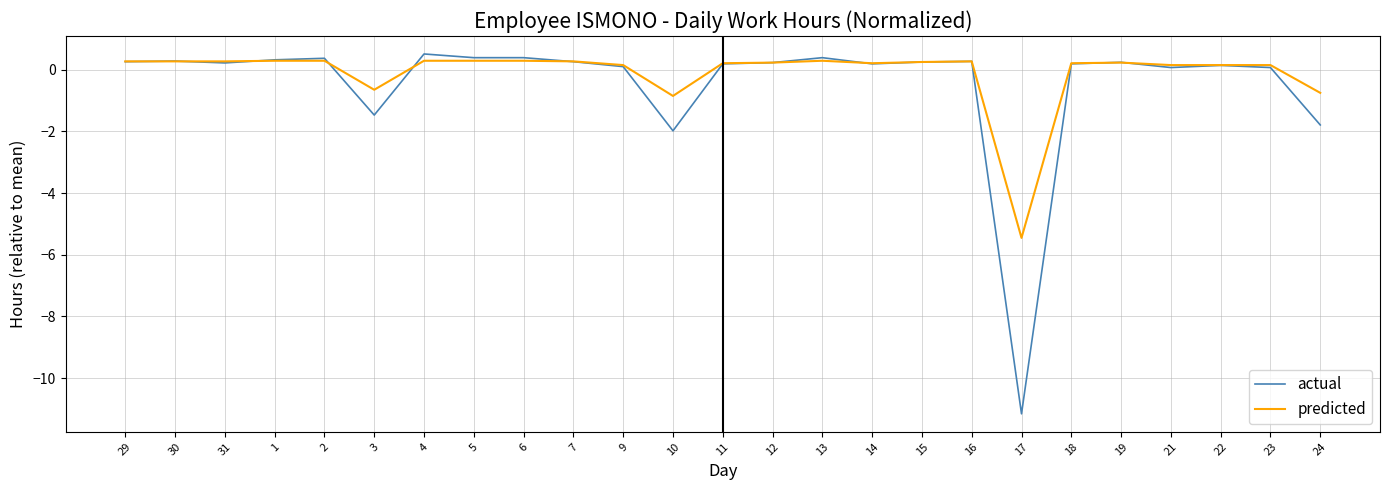

The value of predicted at 29 is 0.3. True or false?

True